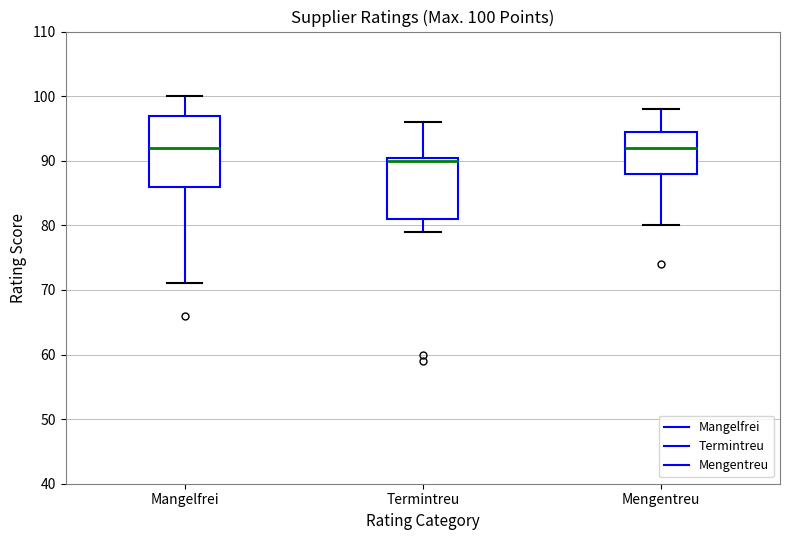

Comparing the boxes themselves (not the whiskers), which one is the tallest?

Mangelfrei